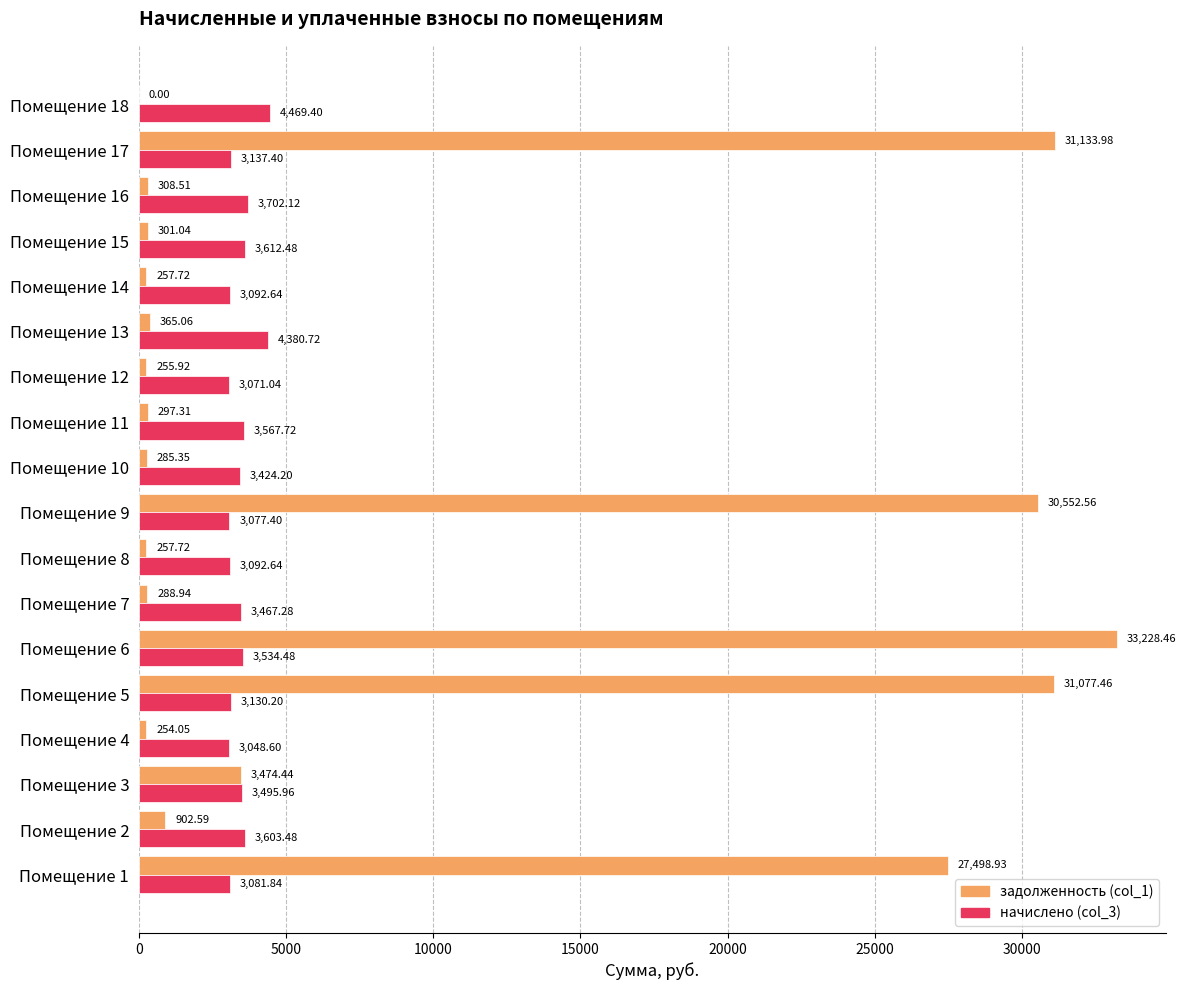

Between Помещение 10 and Помещение 11, which series saw the biggest shift?

начислено (col_3)